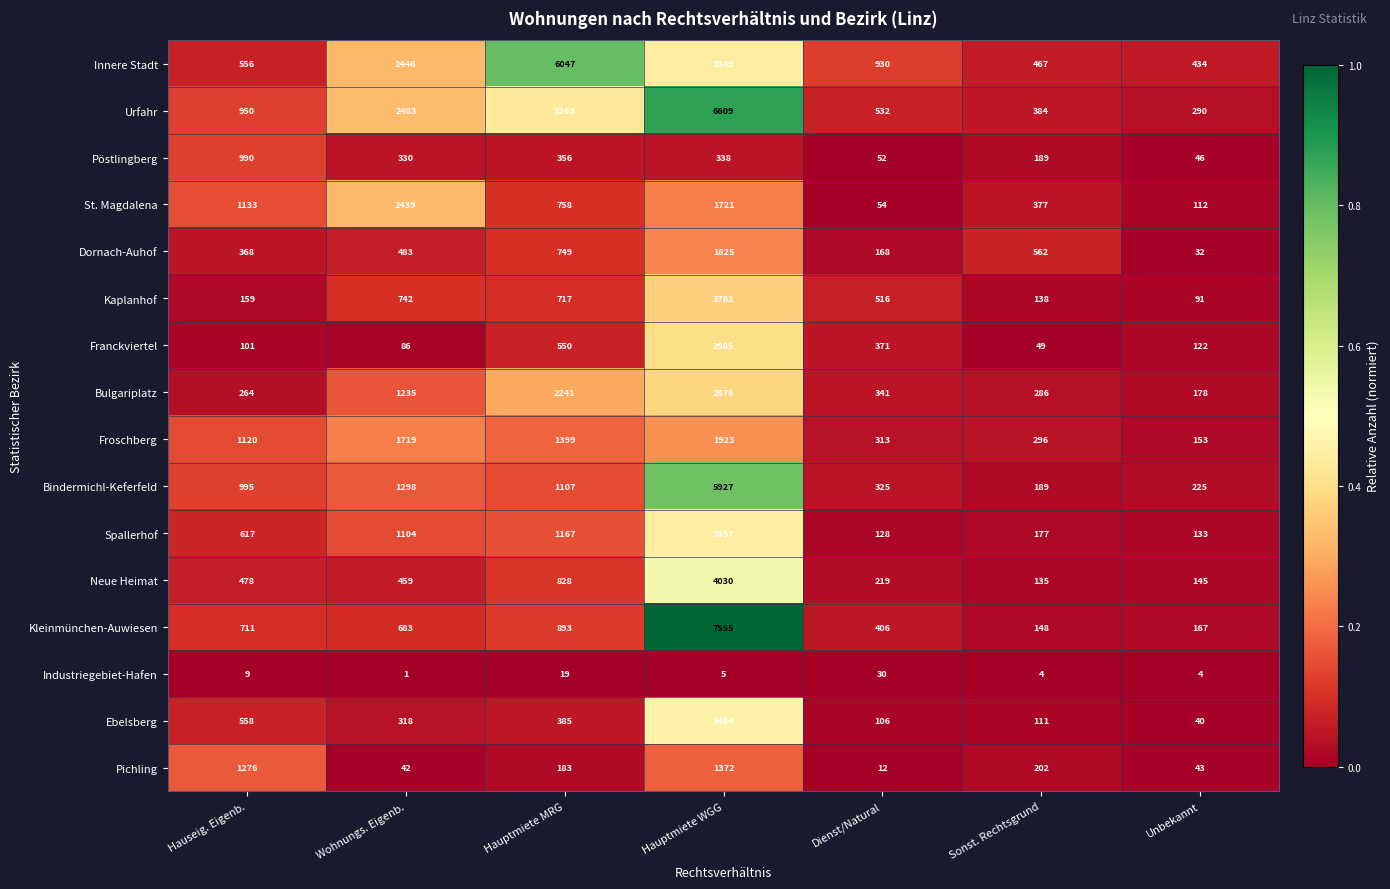

List the labels in order of Kaplanhof value, smallest first.

Unbekannt, Sonst. Rechtsgrund, Hauseig. Eigenb., Dienst/Natural, Hauptmiete MRG, Wohnungs. Eigenb., Hauptmiete WGG